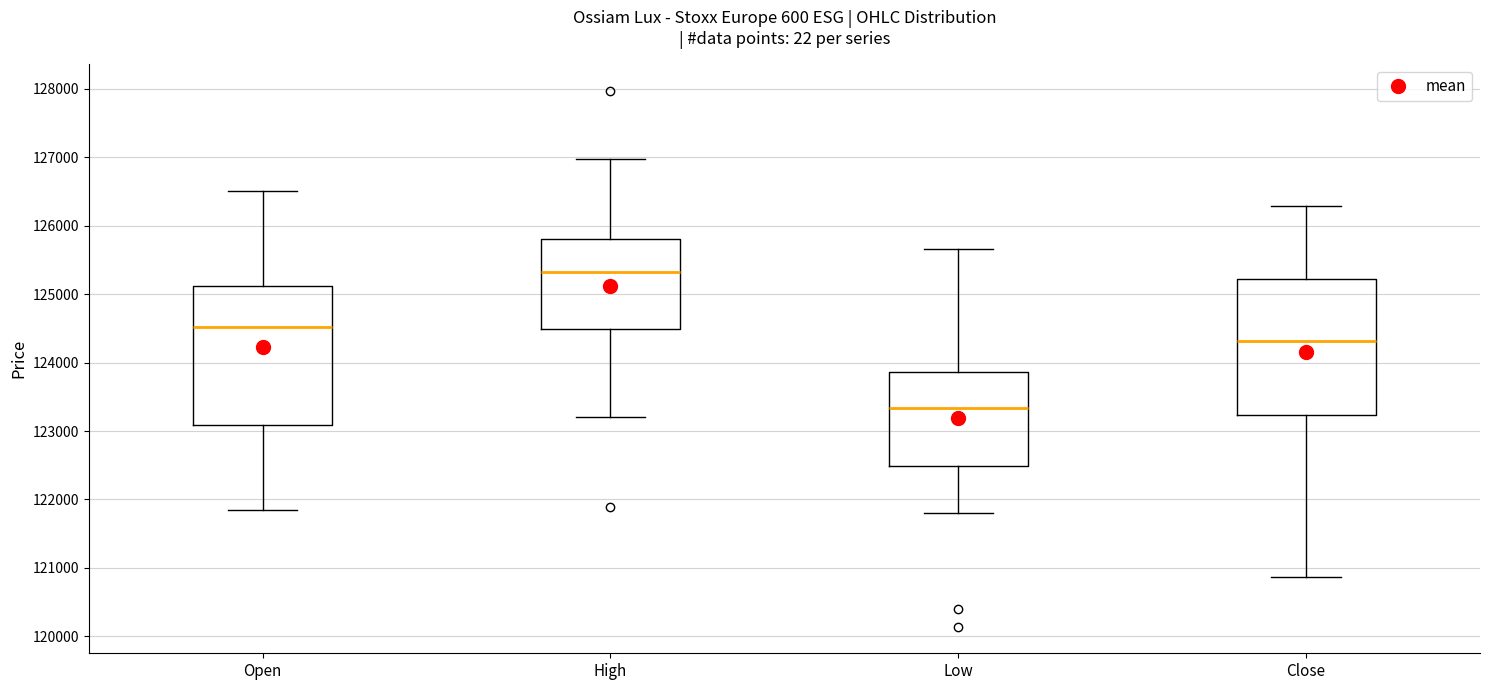

Reading left to right, transcribe this box plot: for each box, give where its median line is, the range the box spans, and where its two whiskers end, as read against the y-axis. The values are not printed on the chart, so give them approximately, as read against the axis.

Open: median 124500, box 123100 to 125100, whiskers 121800 to 126500
High: median 125300, box 124500 to 125800, whiskers 123200 to 127000
Low: median 123300, box 122500 to 123900, whiskers 121800 to 125700
Close: median 124300, box 123200 to 125200, whiskers 120900 to 126300